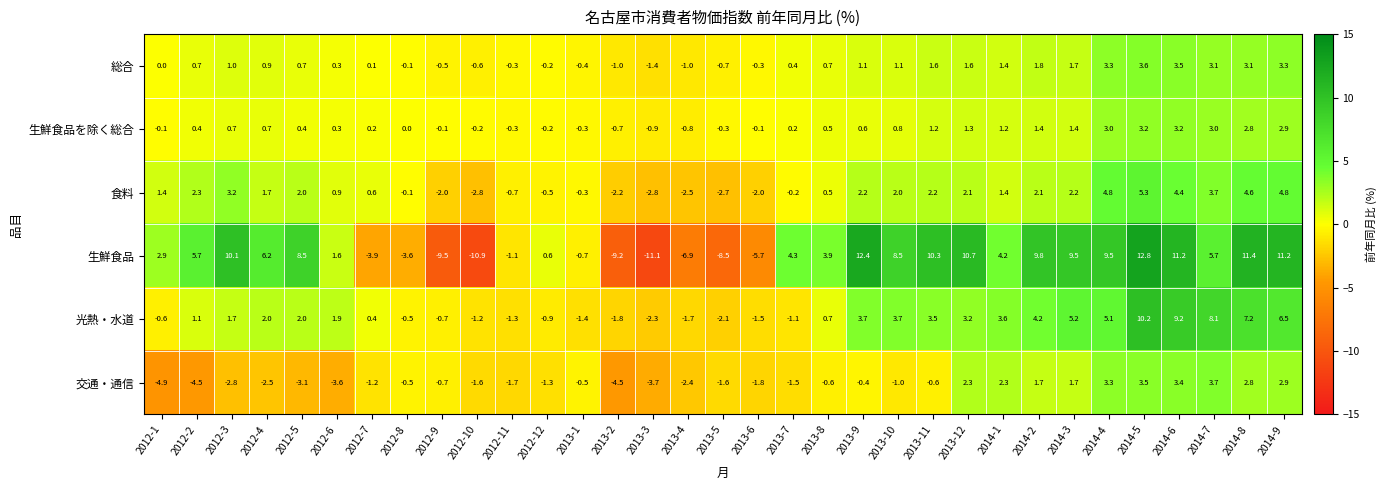

Which series has the largest total across all categories?

生鮮食品